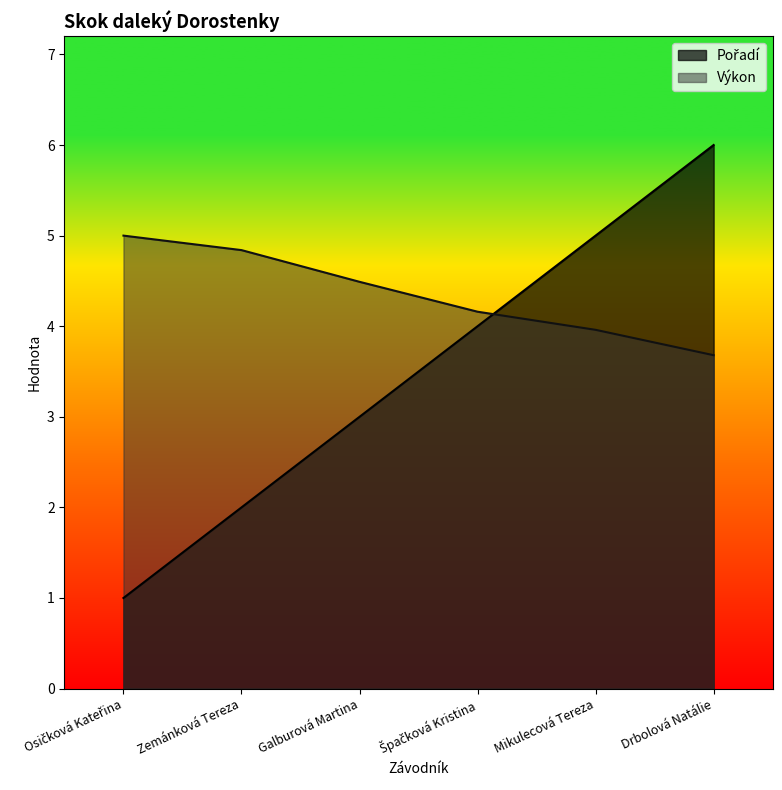

What is the difference between the maximum and second lowest values in the Výkon series?

1.0